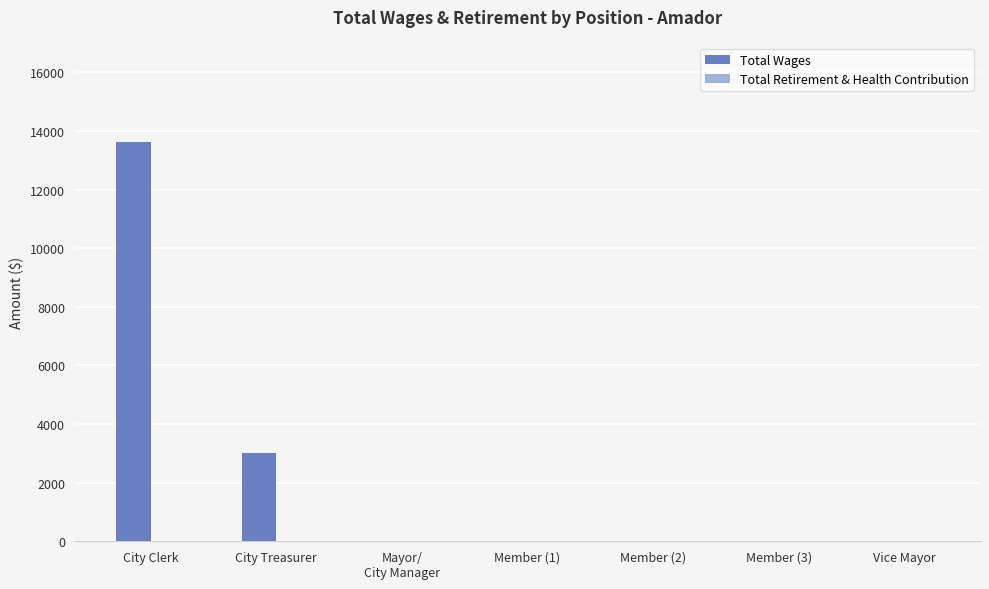

Which has a higher value, Member (2) or City Clerk?

City Clerk